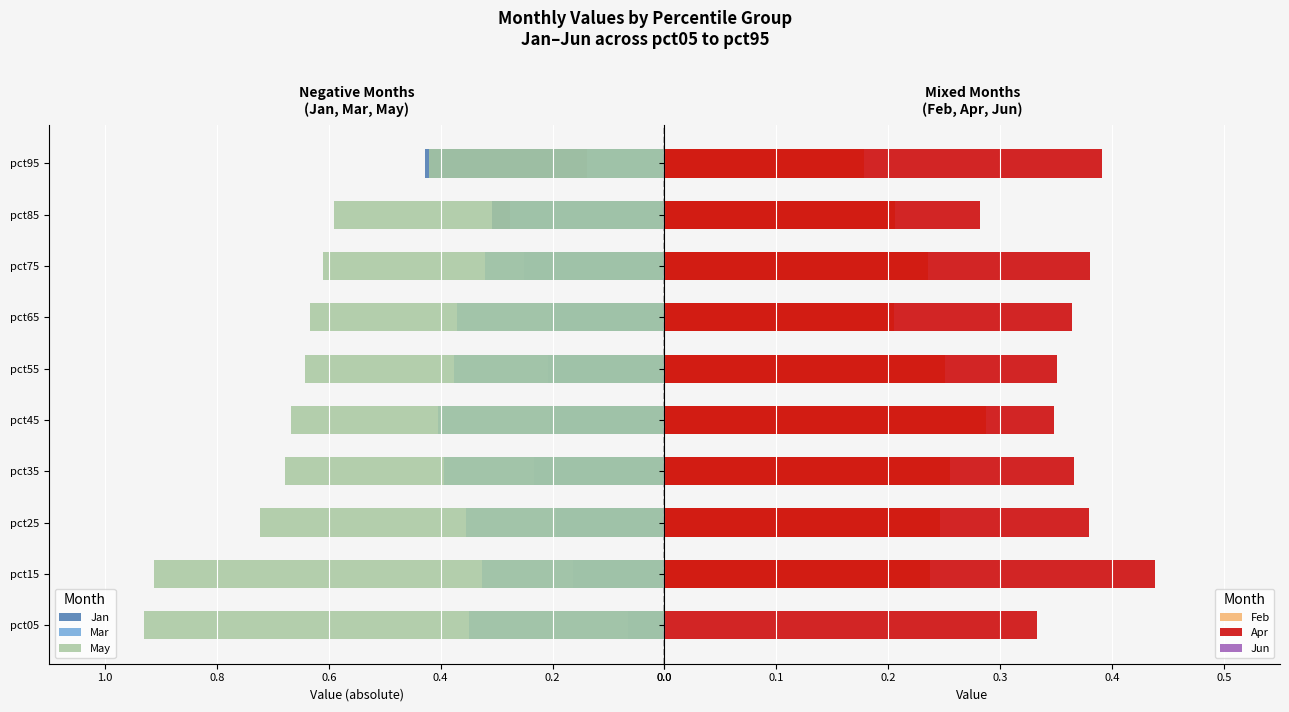

Is it true that May equals 0.9 at pct05?

True